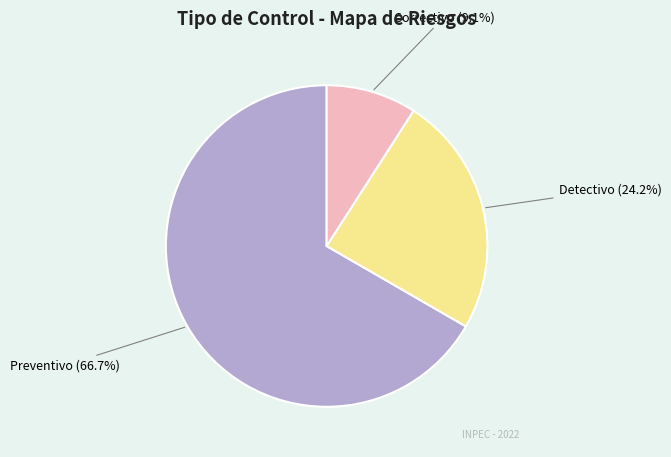

To the nearest percent, what percentage of the pie is Preventivo?

67%